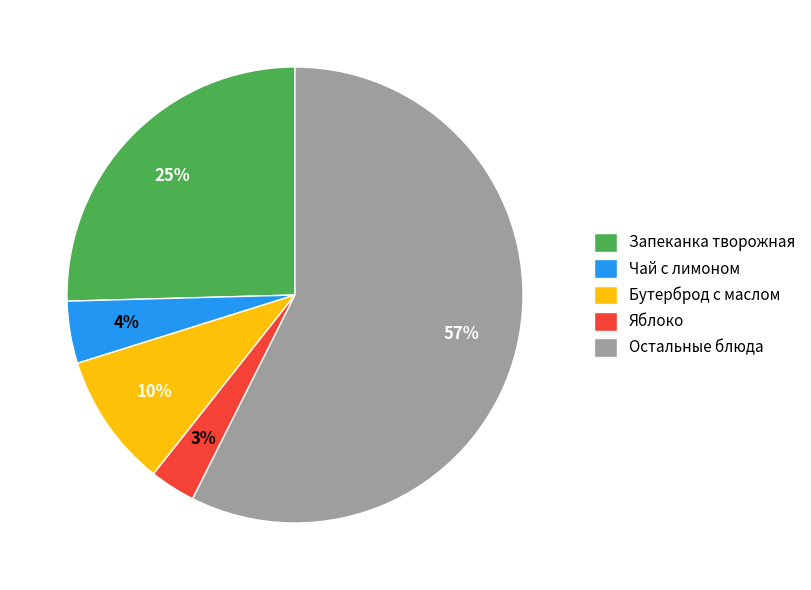

Does any single category account for the majority?

Yes